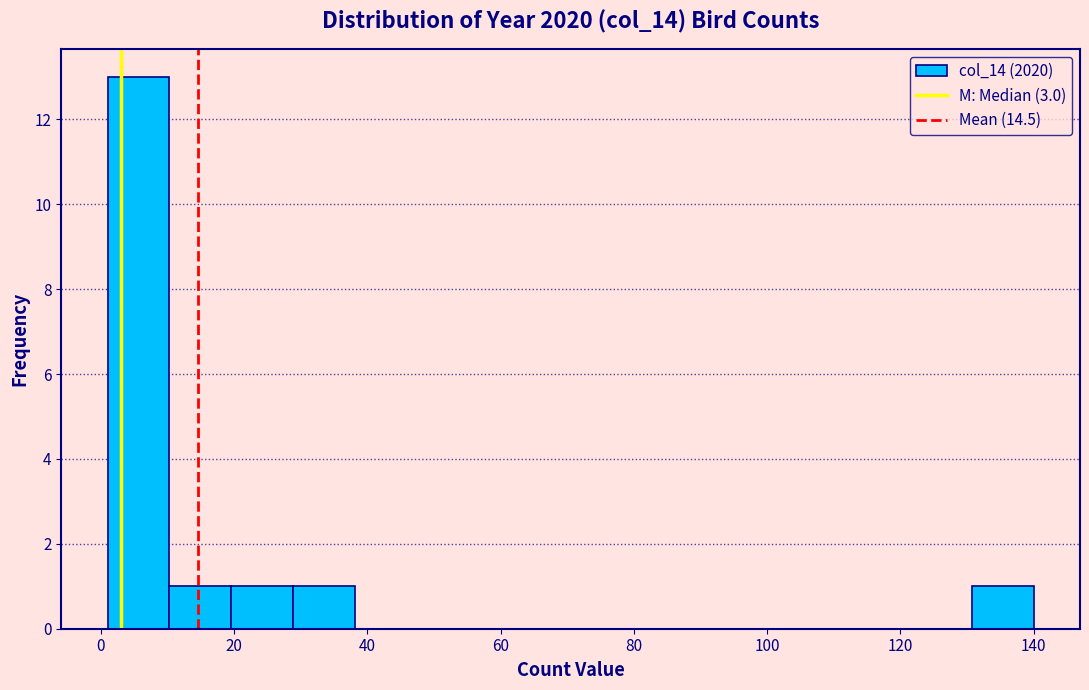

Over which range of the x-axis is the bar tallest?

2 to 10